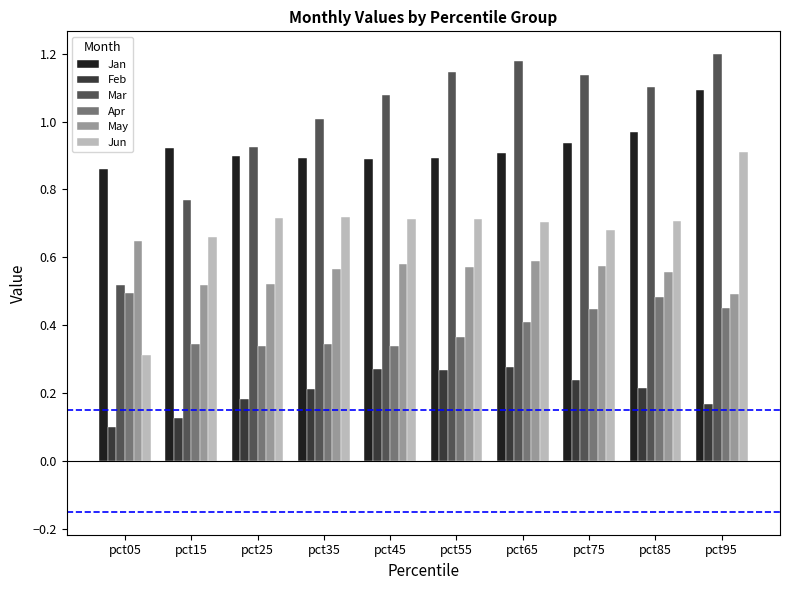

Which category has the highest value in the Jun series?

pct95